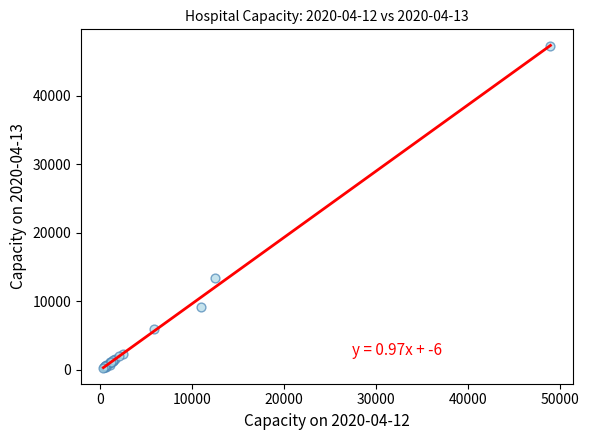

What Y value in the scatter plot is closest to 23828?

13442